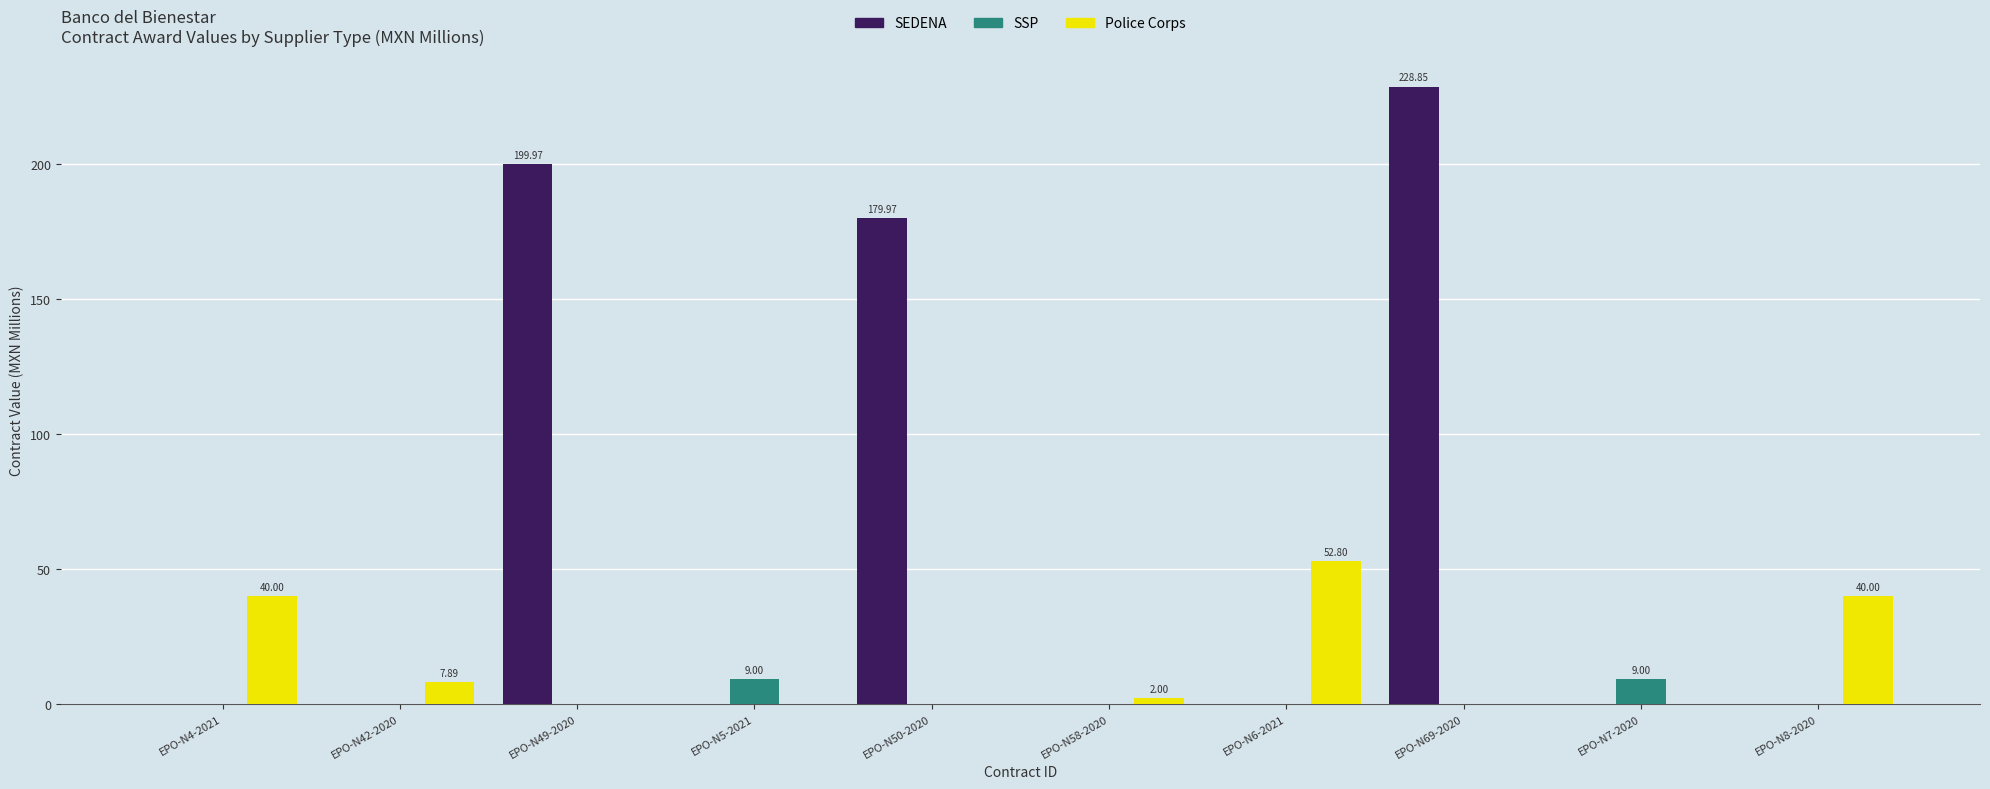

At which category is the sum across all series the highest?

EPO-N69-2020